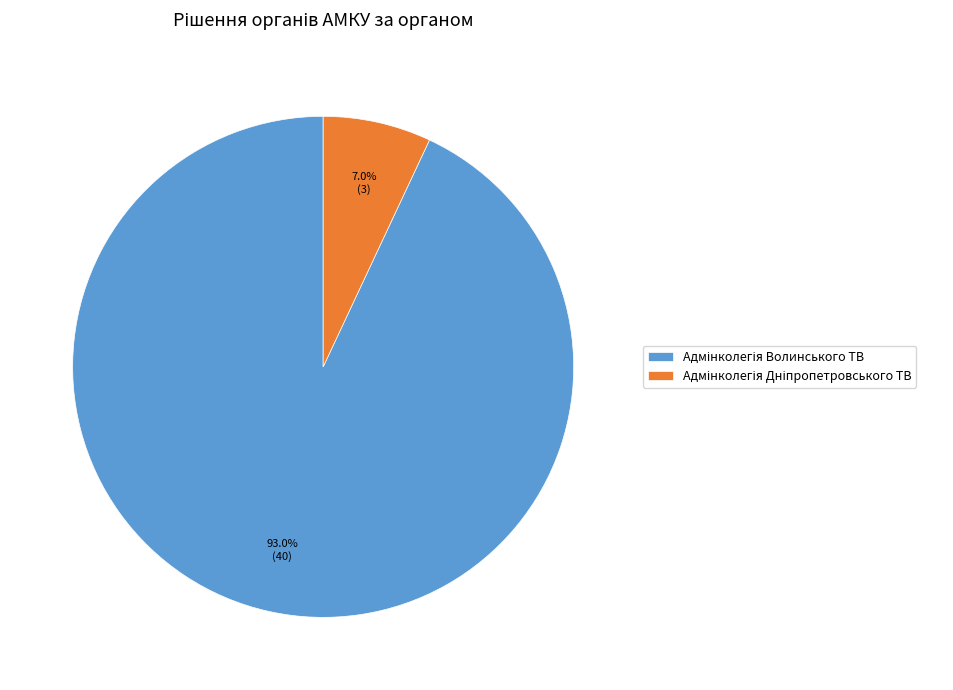

Does any single category account for the majority?

Yes